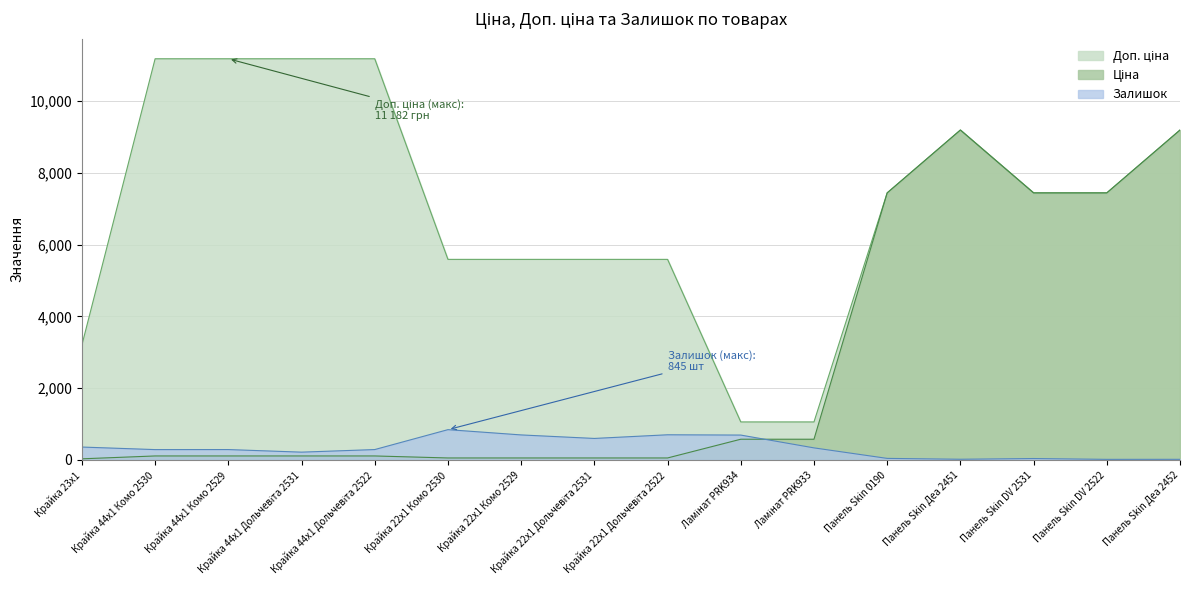

Reading left to right, what are all the values shown in this chart?

Ціна: 32.0	111.8	111.8	111.8	111.8	55.9	55.9	55.9	55.9	578.1	578.1	7444.6	9196.3	7444.6	7444.6	9196.3
Доп. ціна: 3205.0	11182.0	11182.0	11182.0	11182.0	5591.0	5591.0	5591.0	5591.0	1060.0	1060.0	7444.6	9196.3	7444.6	7444.6	9196.3
Залишок: 360.0	289.0	290.0	218.0	290.0	845.0	698.0	600.0	702.0	694.0	337.0	44.0	20.0	40.0	17.0	18.0